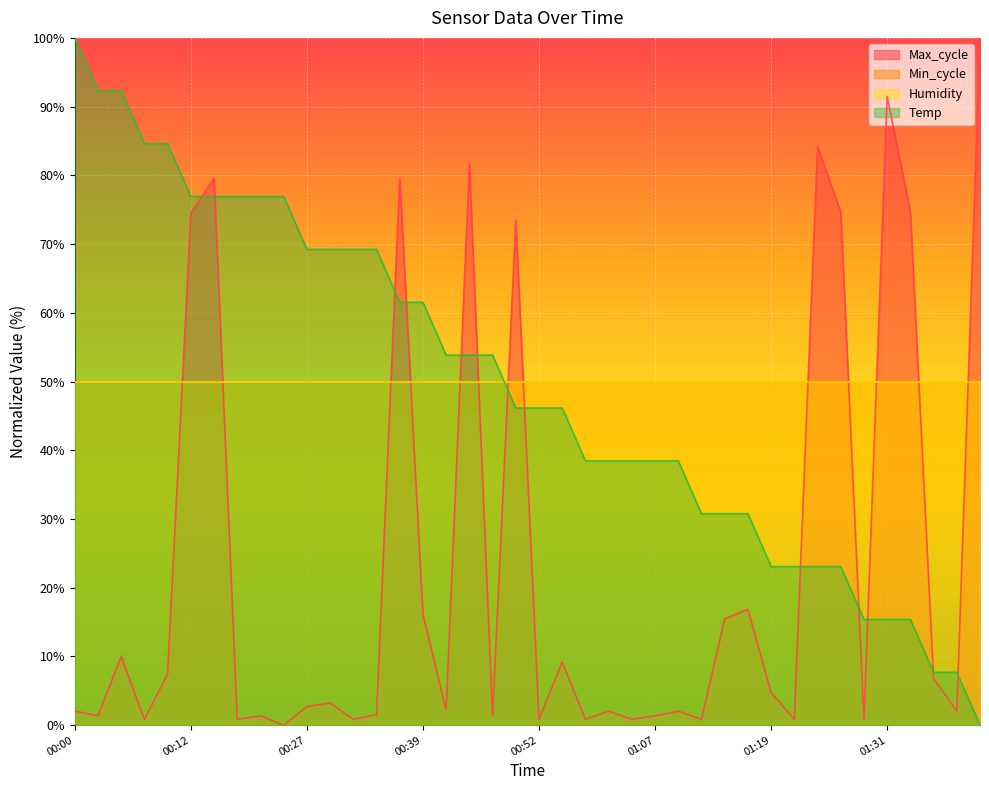

What position from the right is 01:19?

10